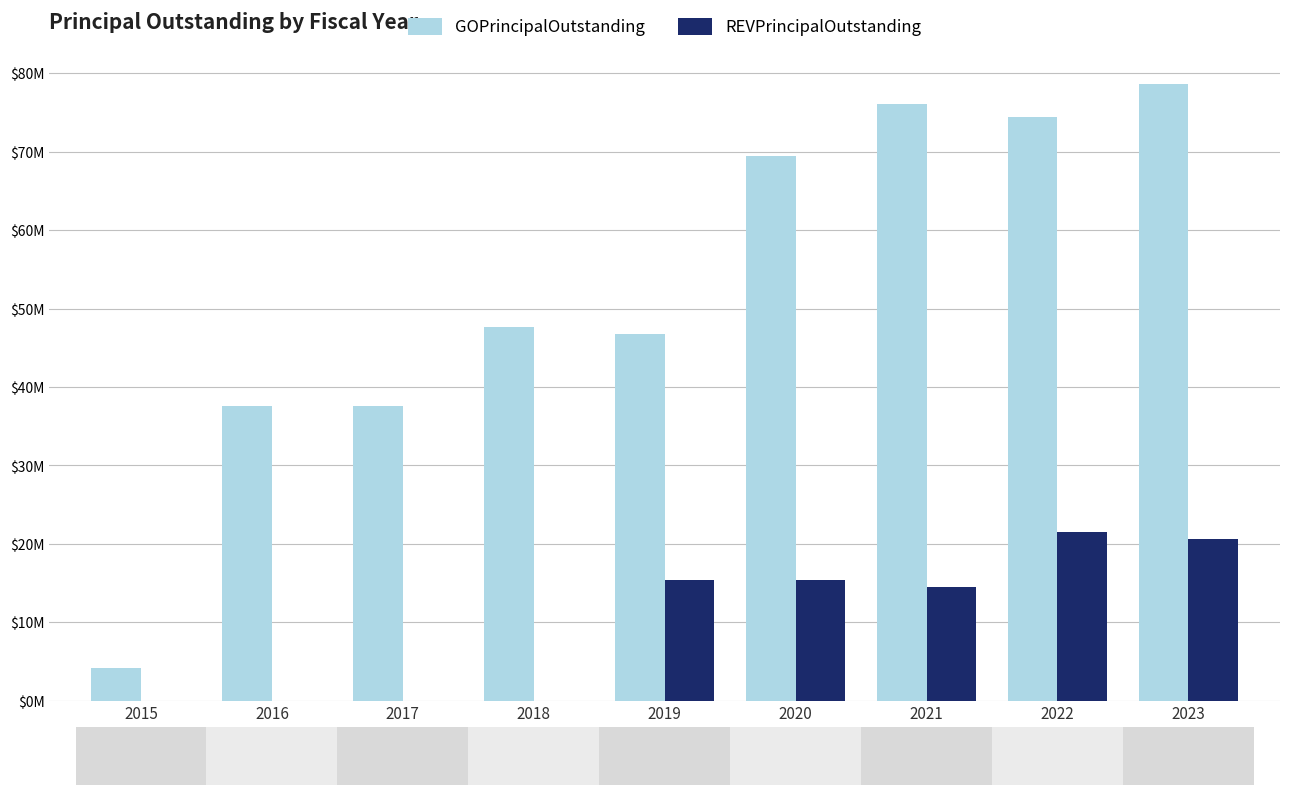

The REVPrincipalOutstanding series shows 8366180 at 2015. True or false?

False